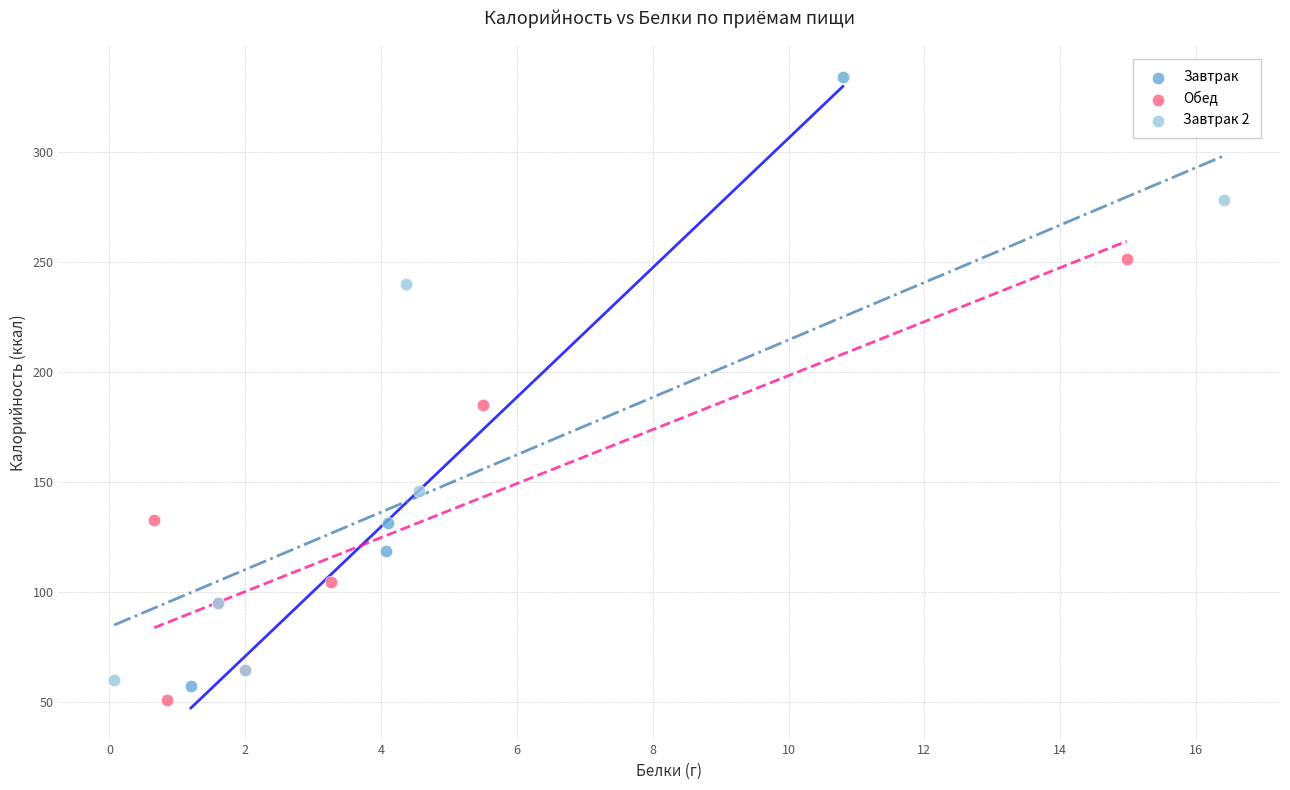

What are all the series names shown in the legend?

Завтрак, Обед, Завтрак 2